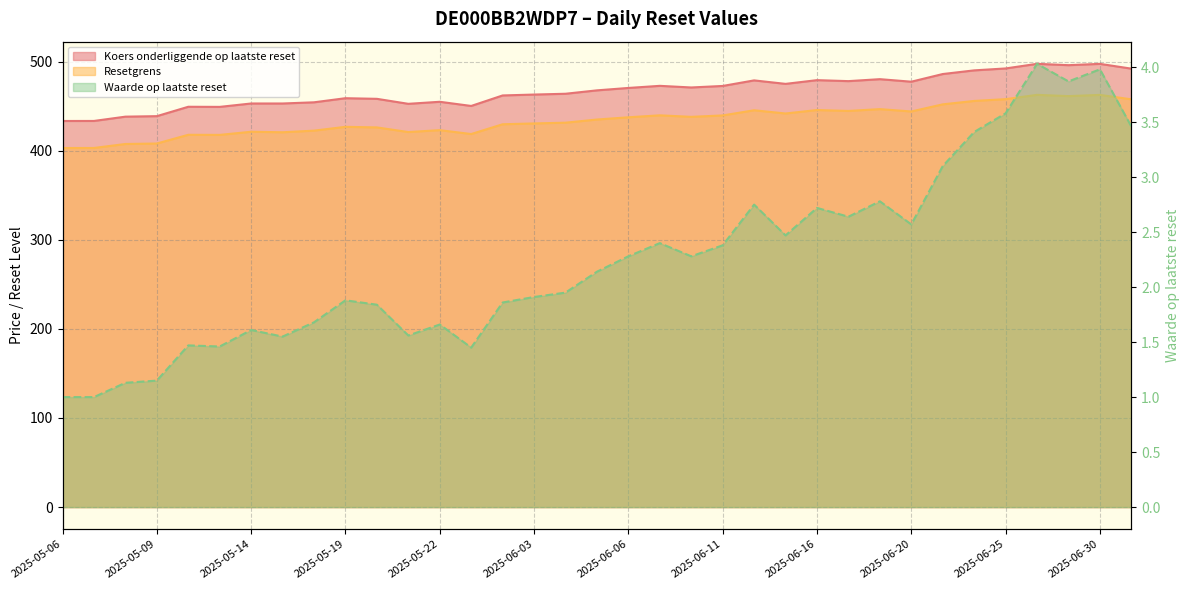

Does the chart display data point markers on the line(s)?

No